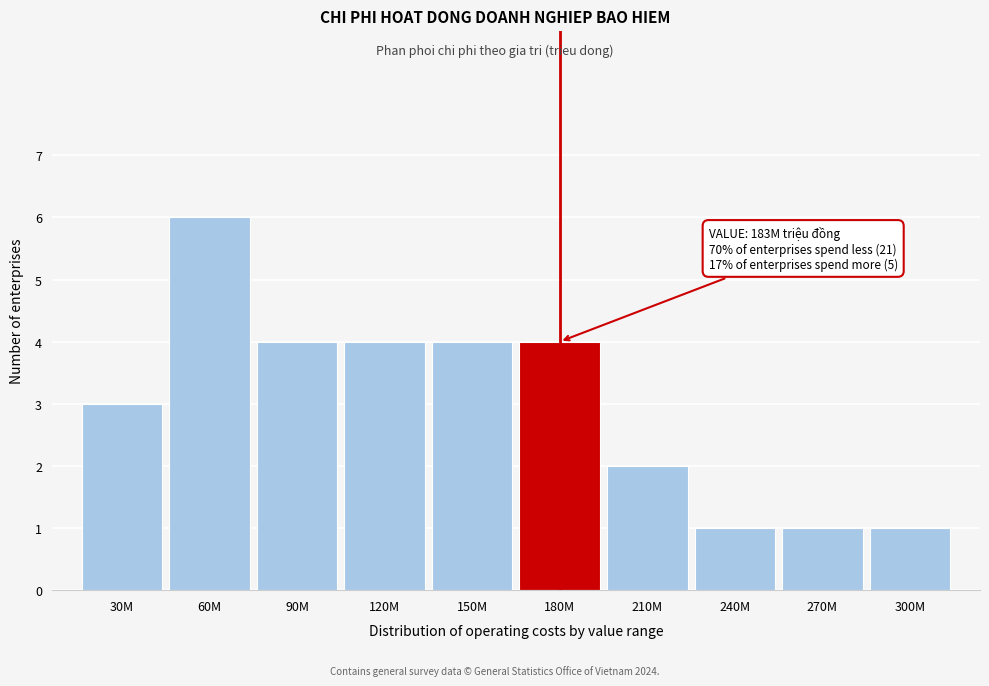

Reading left to right, transcribe all the data shown in this chart.

3	6	4	4	4	4	2	1	1	1